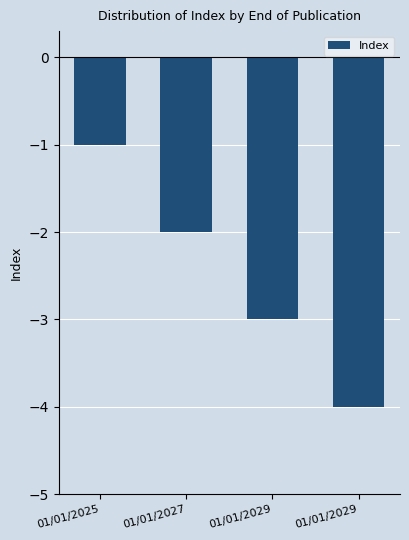

The value at 01/01/2029 is -4. True or false?

True